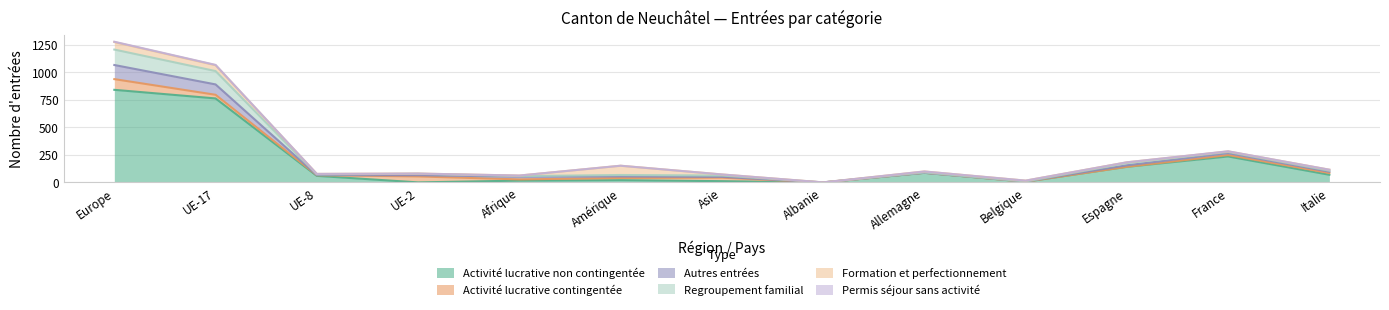

Is the value of Autres entrées at Allemagne greater than the value of Permis séjour sans activité at Asie?

Yes